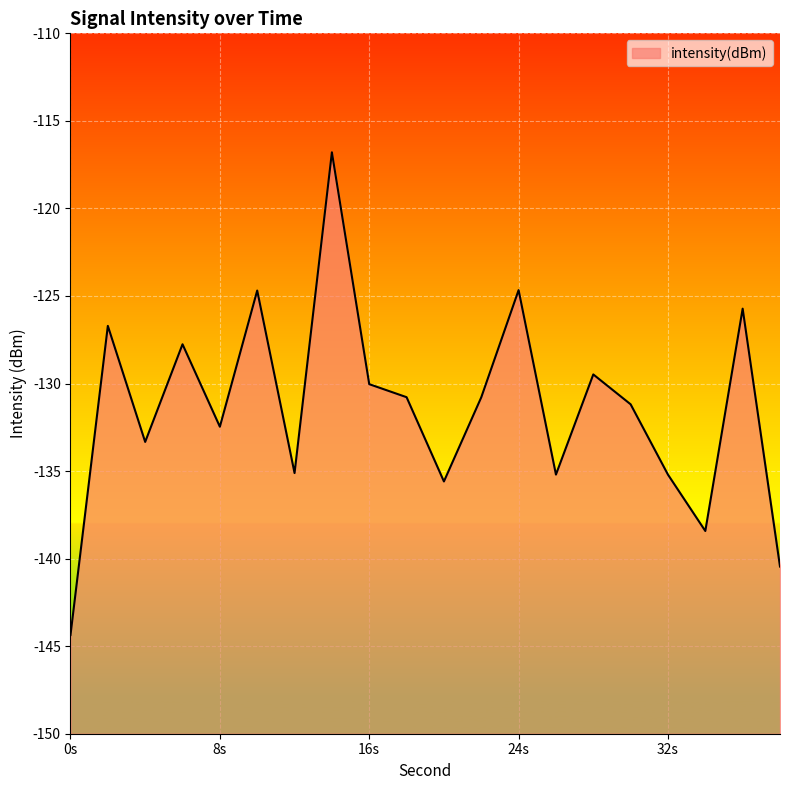

What is the average value?

-131.4